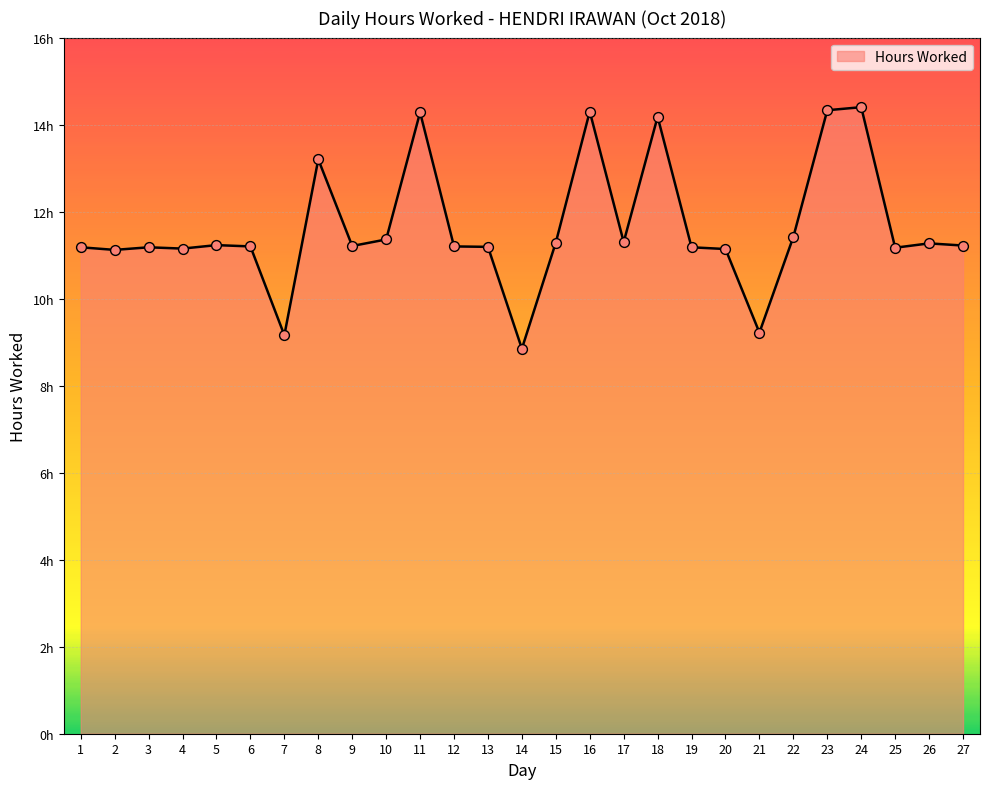

Does the chart have visible grid lines?

Yes